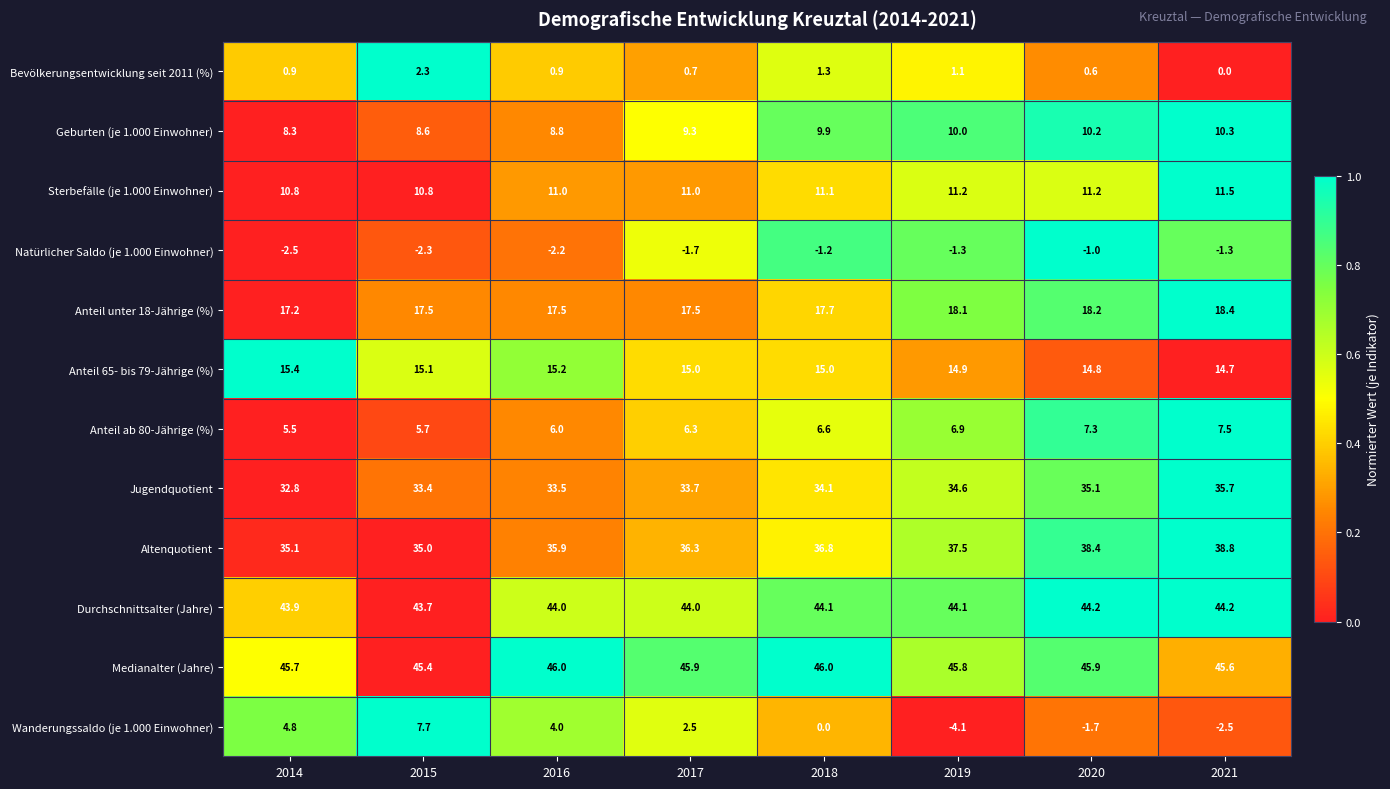

Is it true that Anteil ab 80-Jährige (%) equals 10.2 at 2015?

False